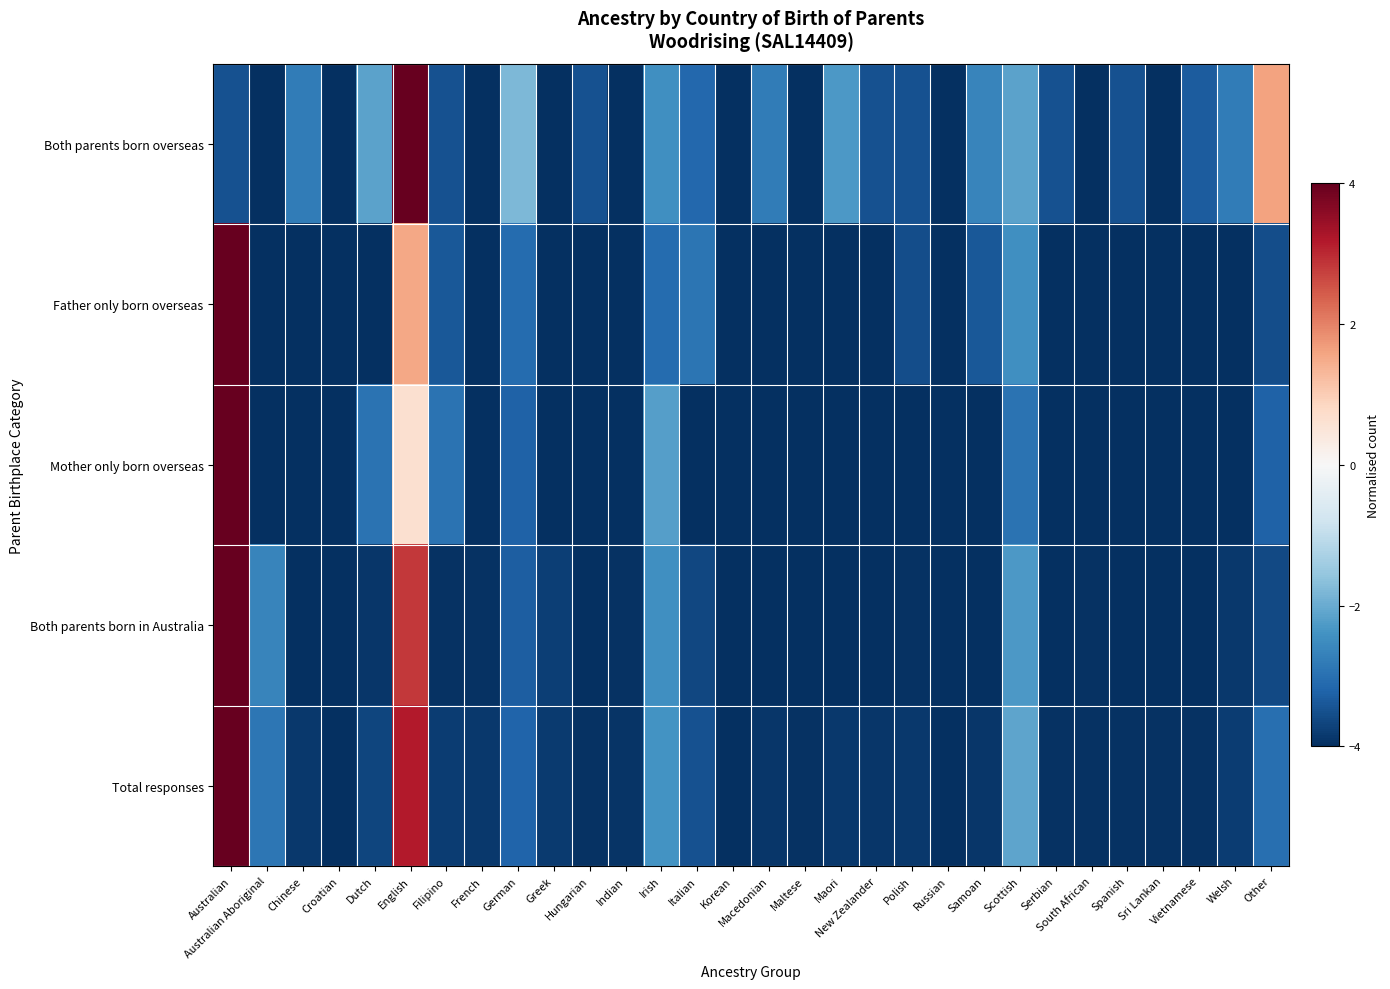

At which category is the sum across all series the highest?

Australian